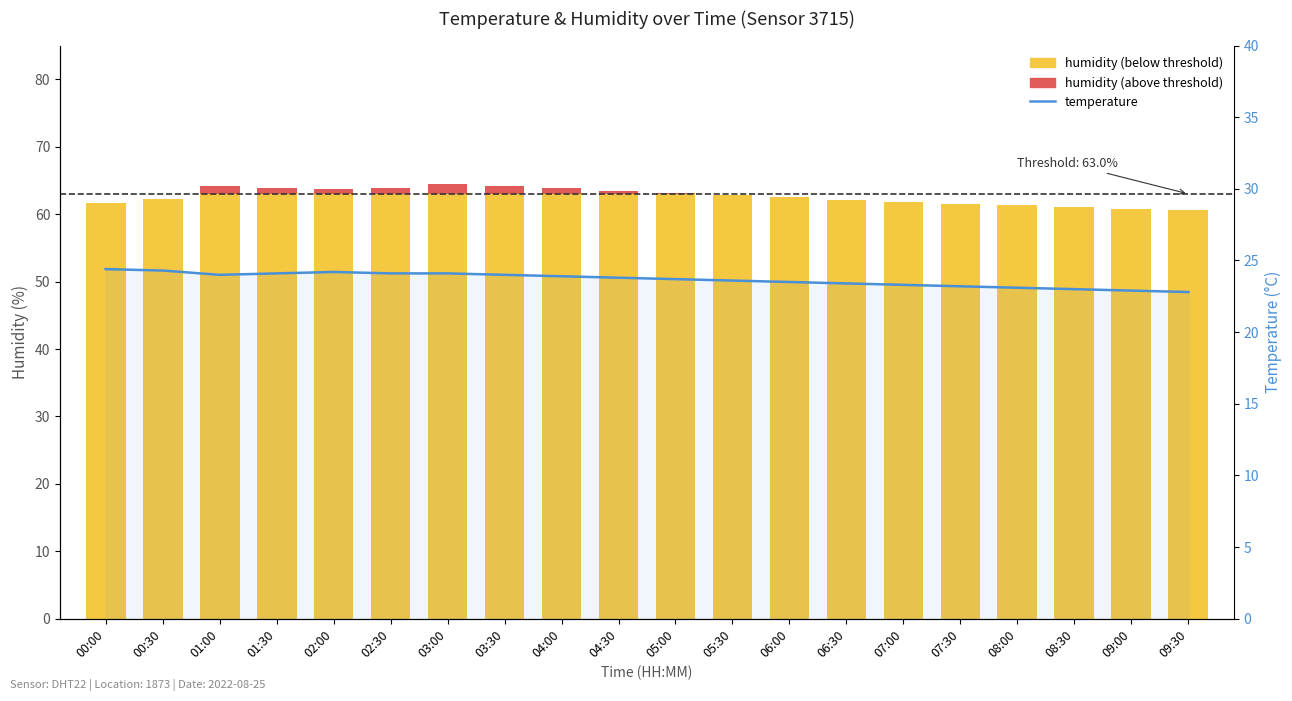

List the labels in order of value, smallest first.

09:30, 09:00, 08:30, 08:00, 07:30, 07:00, 06:30, 06:00, 05:30, 05:00, 04:30, 04:00, 01:00, 03:30, 01:30, 02:30, 03:00, 02:00, 00:30, 00:00